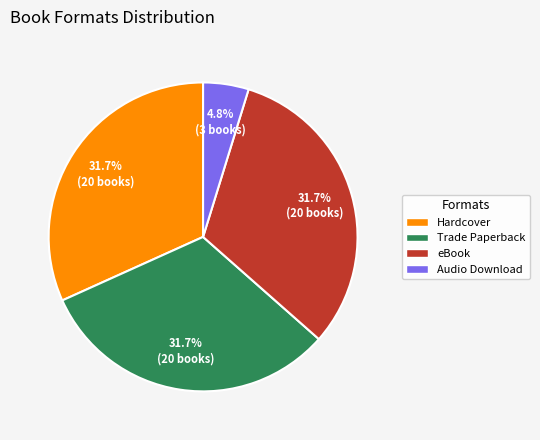

How much of the chart is everything except Hardcover?

68.3%